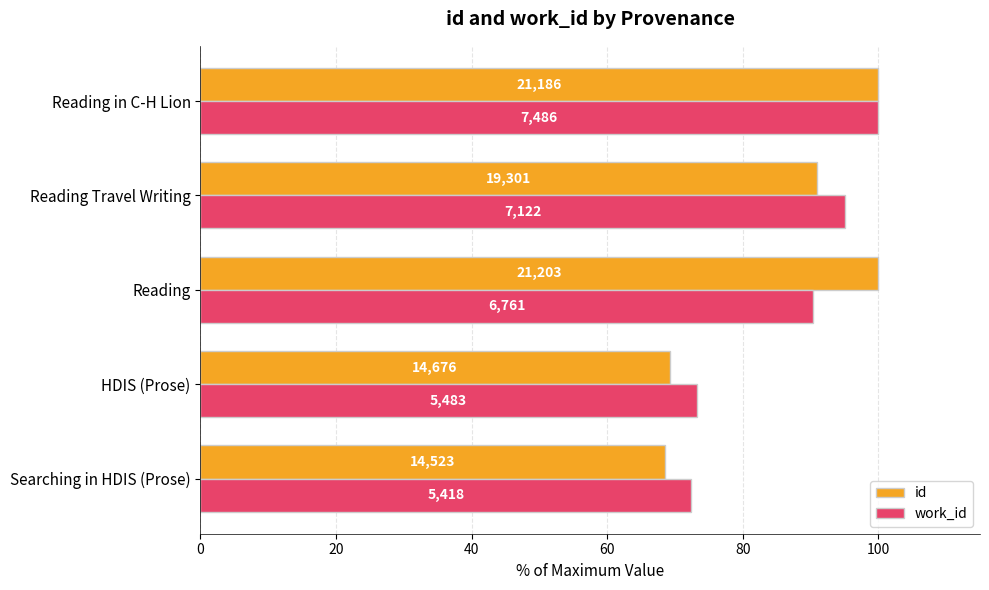

What are all the series names shown in the legend?

id, work_id